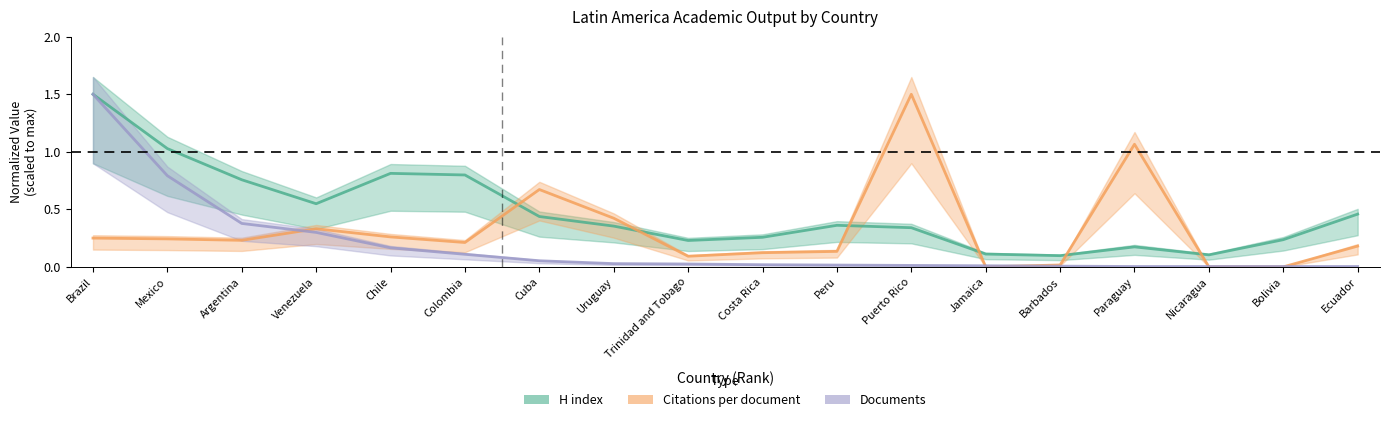

The value of Citations per document at Ecuador is 0.3. True or false?

False